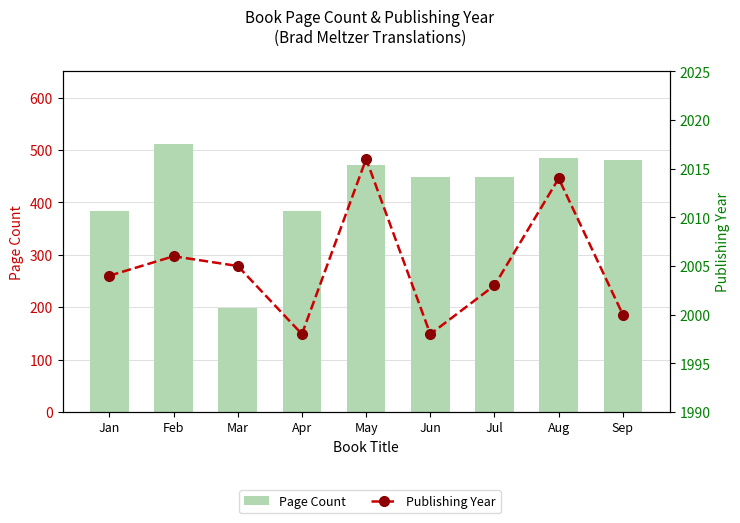

What is the maximum value shown in the chart?

2016